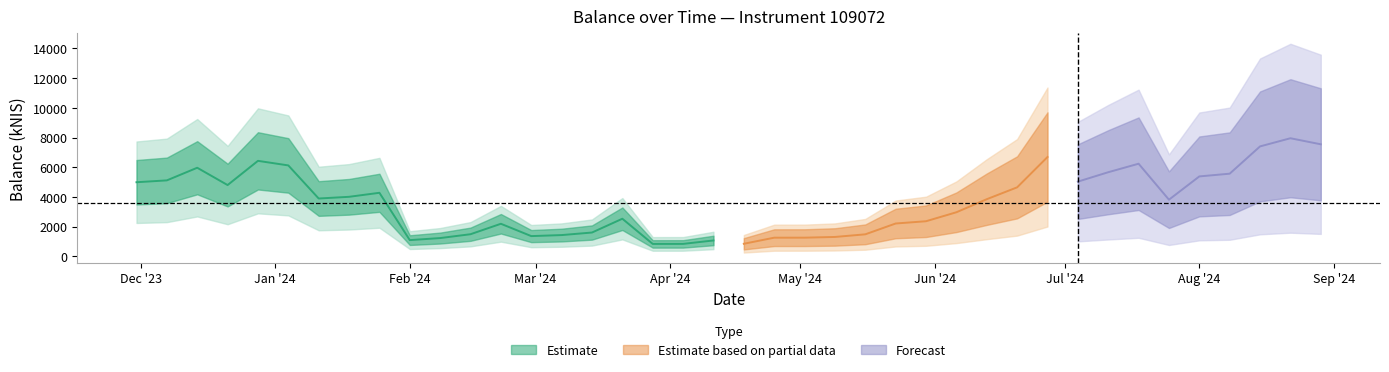

Approximately how many times larger is the value at 2023-12-28 compared to 2024-04-18?

7.6